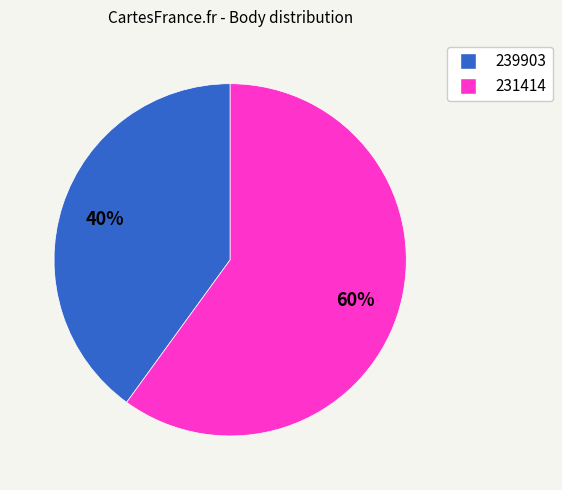

The 239903 slice represents 32% of the pie. True or false?

False